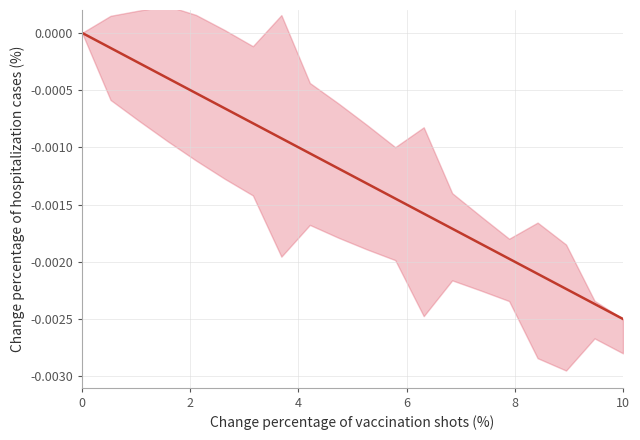

Which has a higher value, 6 or 10?

6